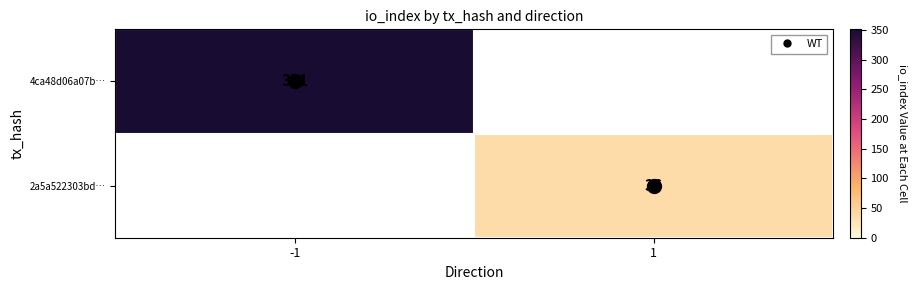

What is the minimum value for 4ca48d06a07b…?

351.0